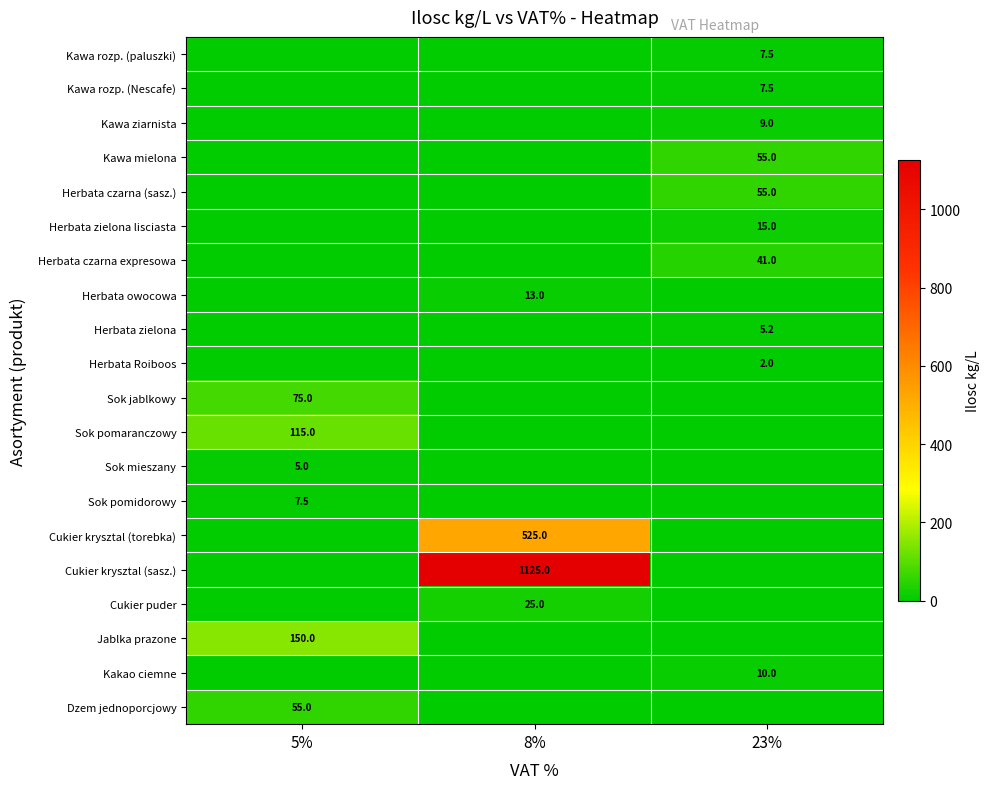

Count the number of categories in the chart.

3